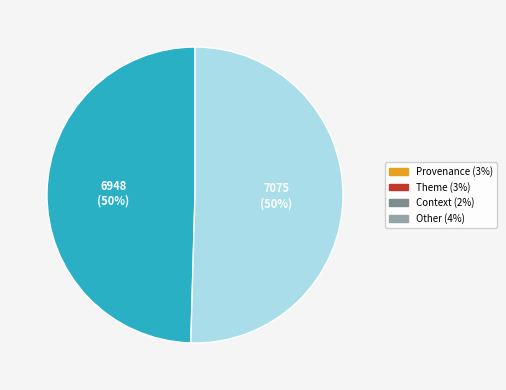

To the nearest percent, what is the average slice percentage?

50%